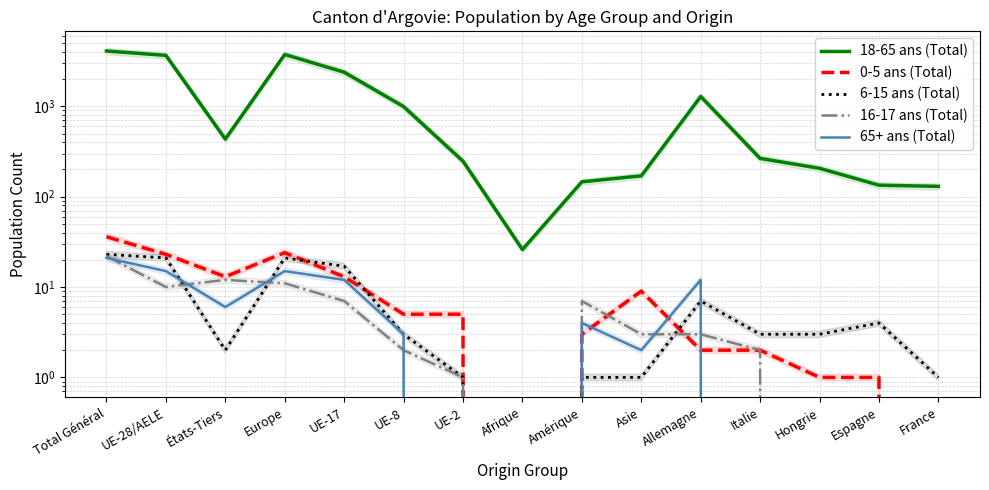

Rank the series by their maximum value, from lowest to highest.

65+ ans (Total), 16-17 ans (Total), 6-15 ans (Total), 0-5 ans (Total), 18-65 ans (Total)